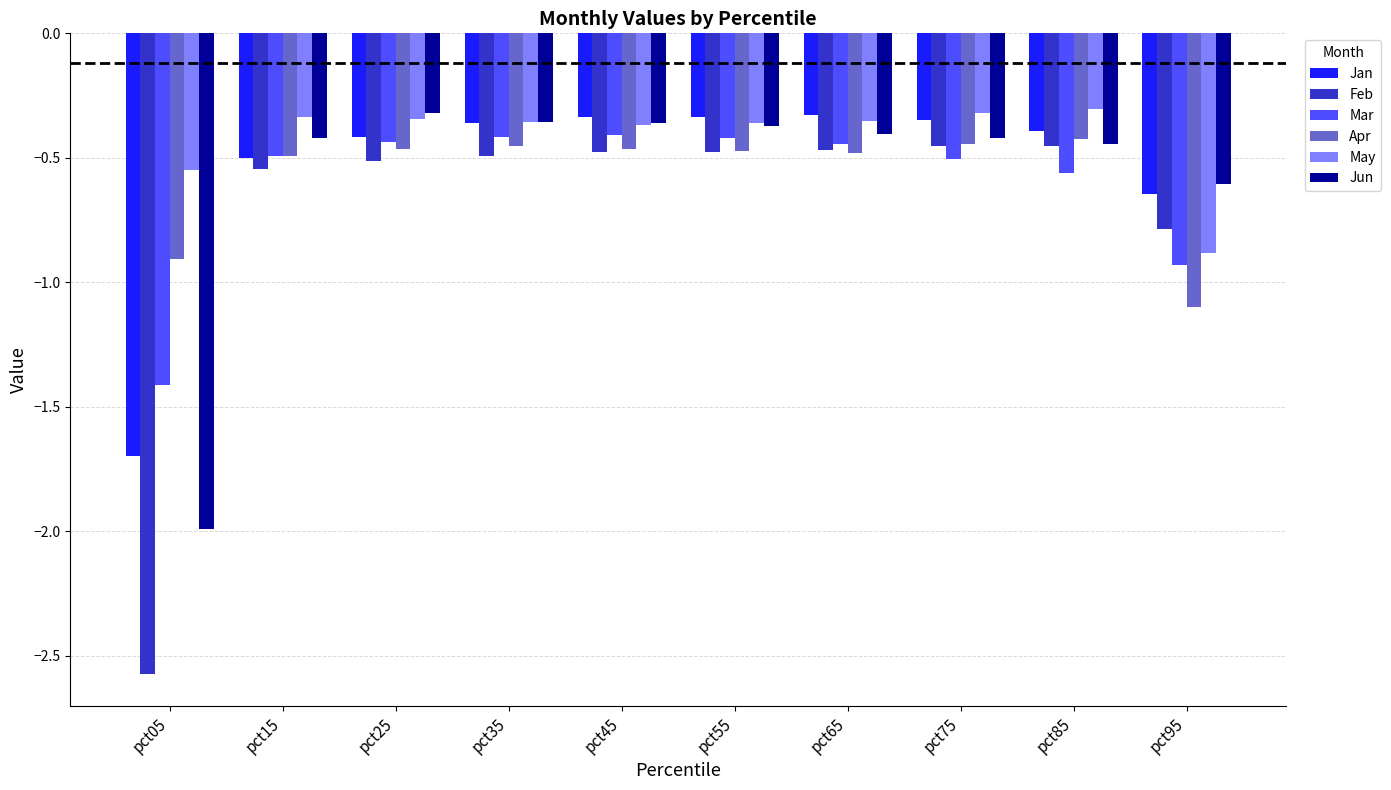

Which label corresponds to the smallest value in the chart?

pct05